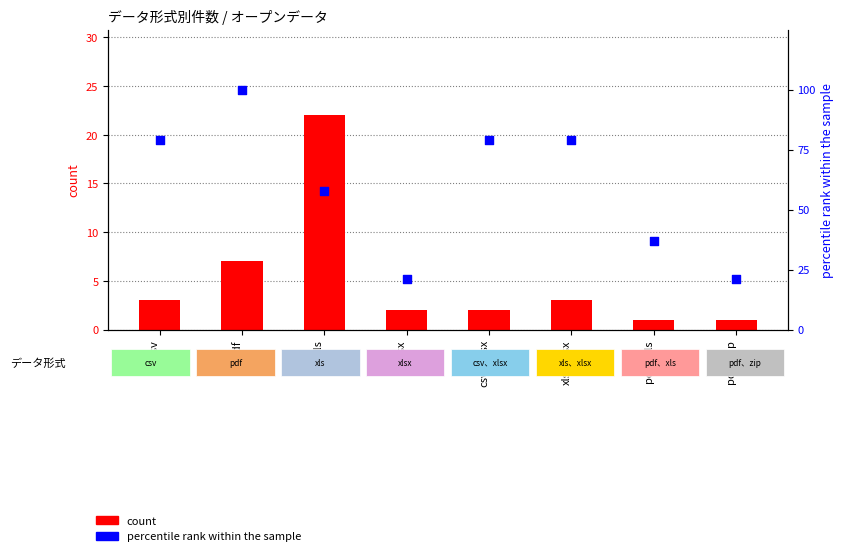

Which series has the largest total across all categories?

percentile rank within the sample